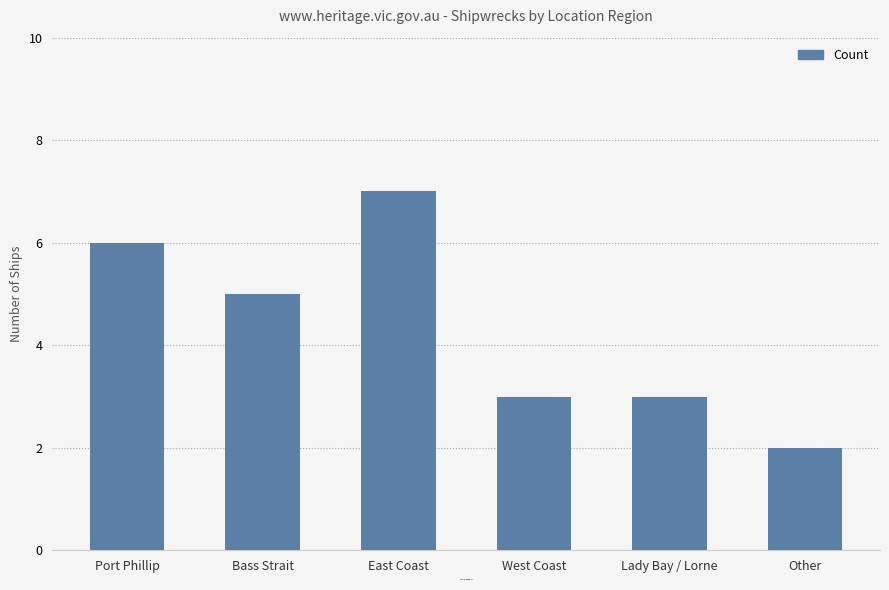

What is the greatest value displayed?

7